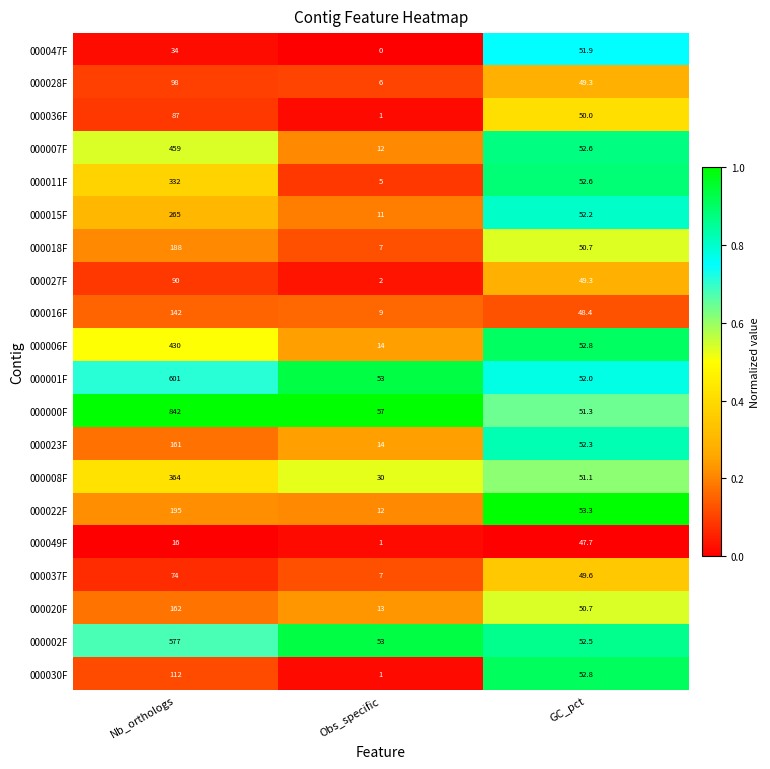

Read the 000028F value at GC_pct.

49.3